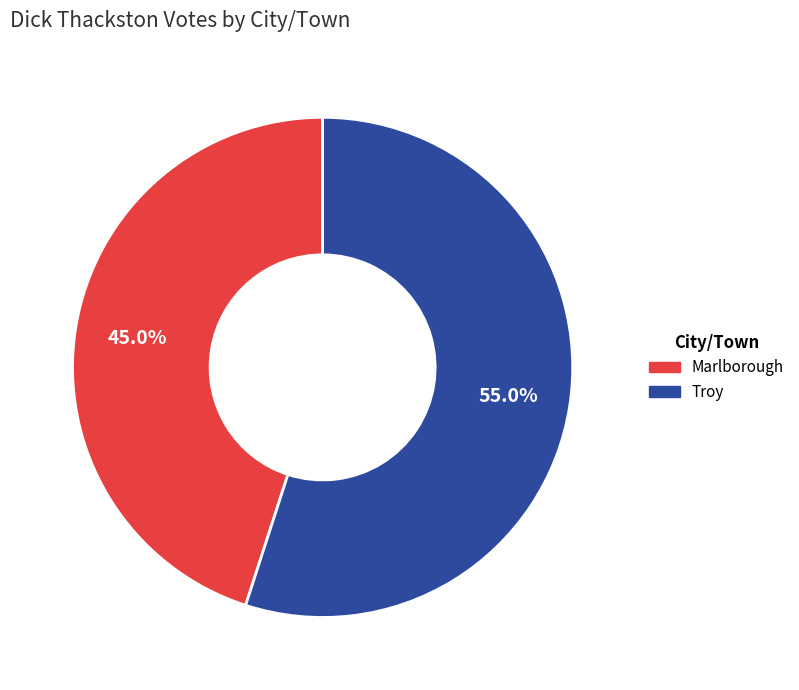

Which slice represents more than half of the pie?

Troy